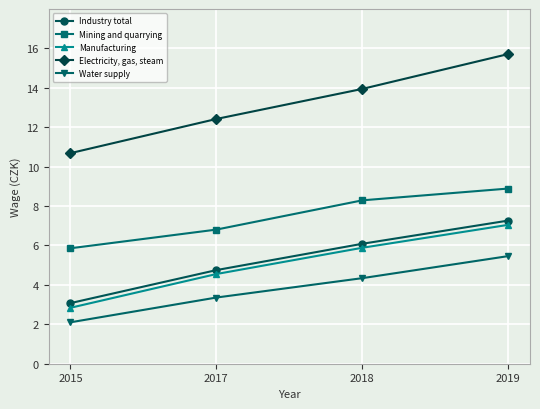

Where does the Water supply series first go above 4?

2018